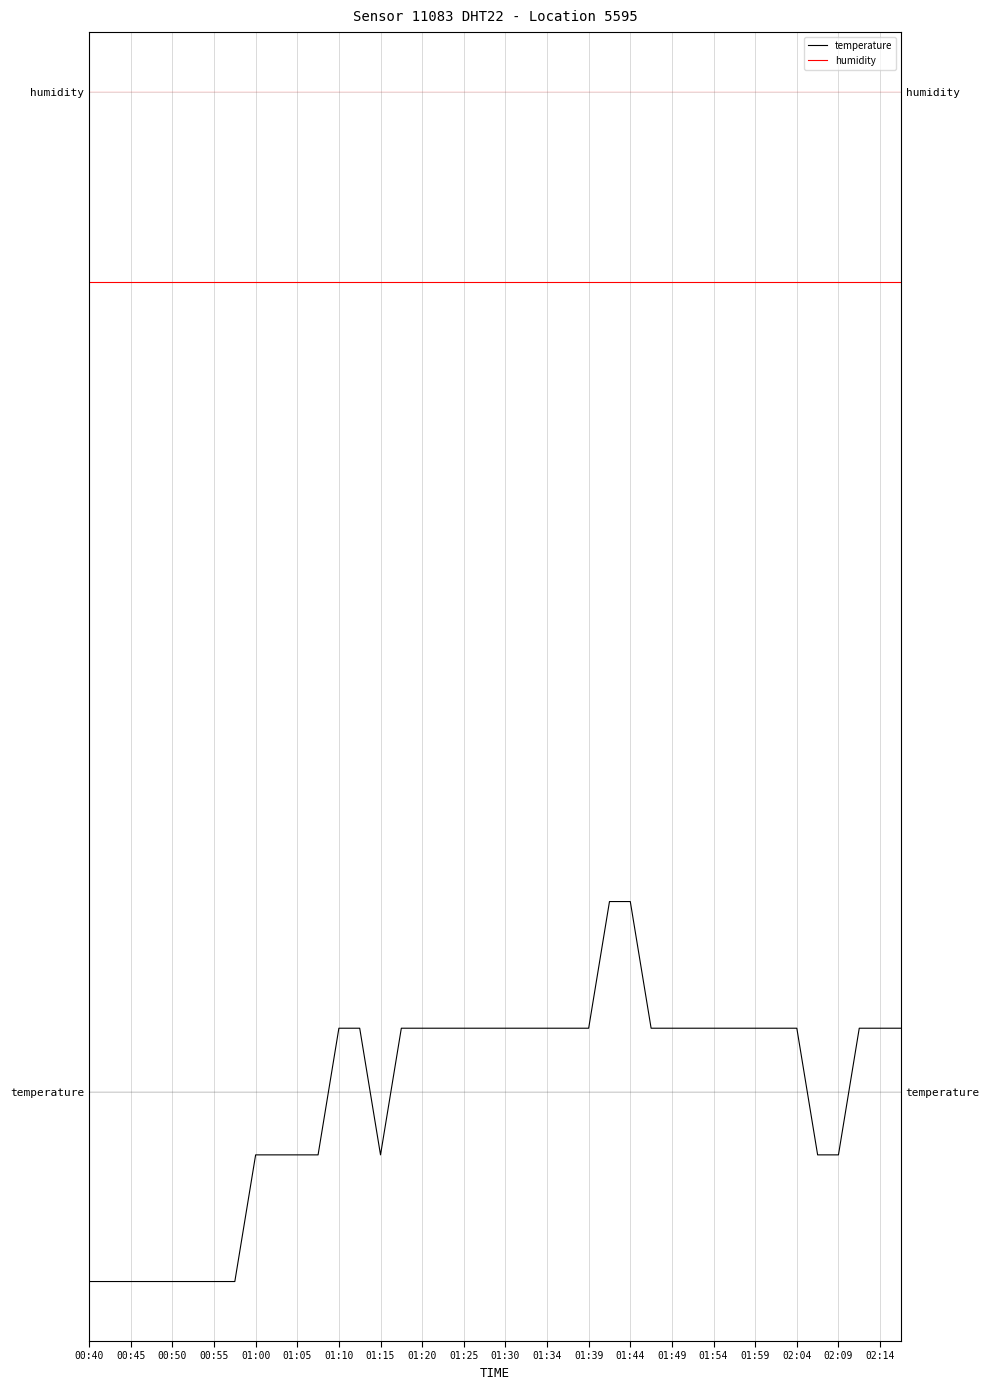

At which label is temperature closest to 0?

01:00